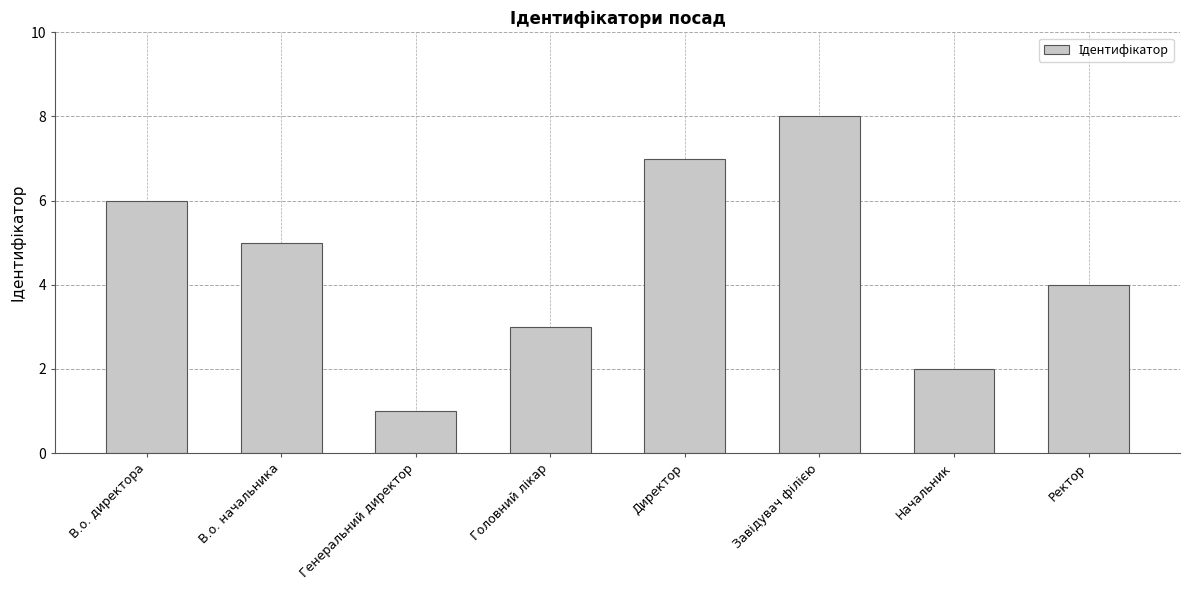

Is it true that the value at Директор is 11?

False